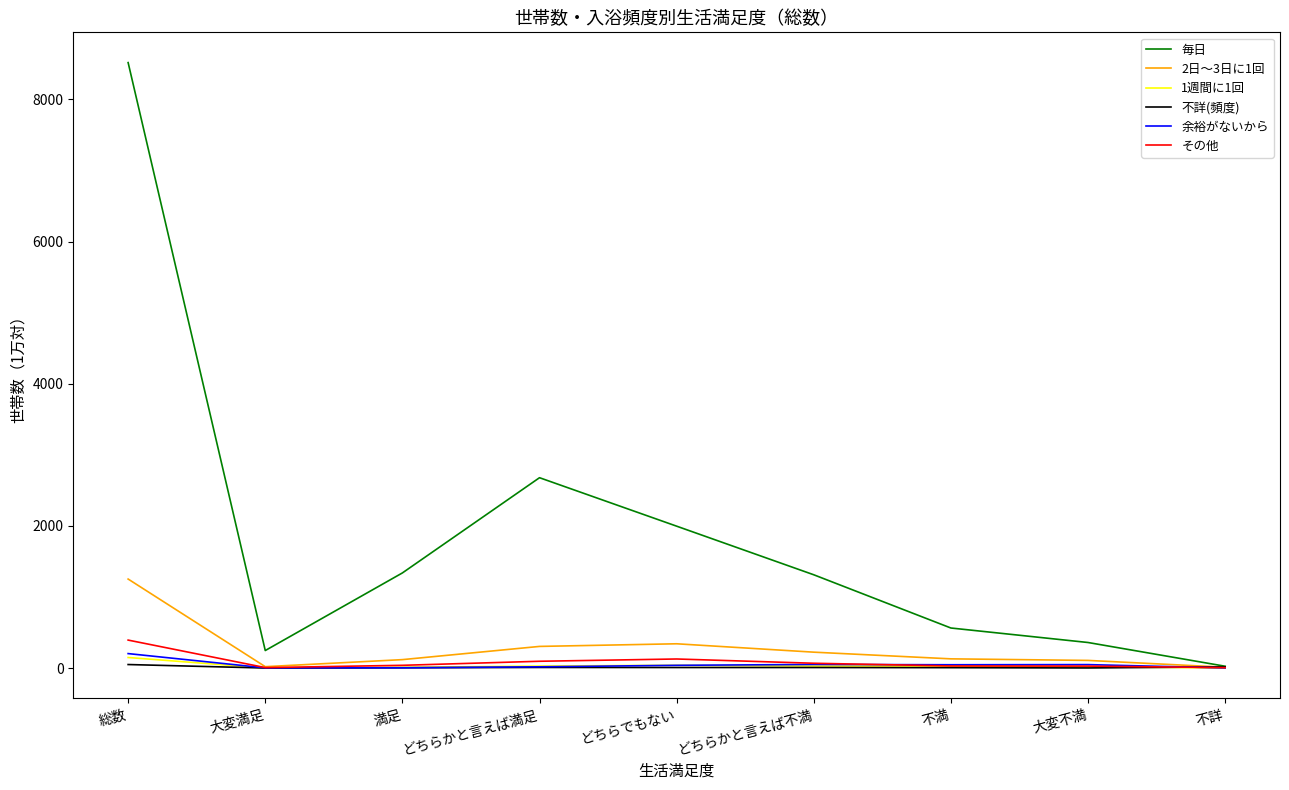

How many lines are shown in the chart?

6